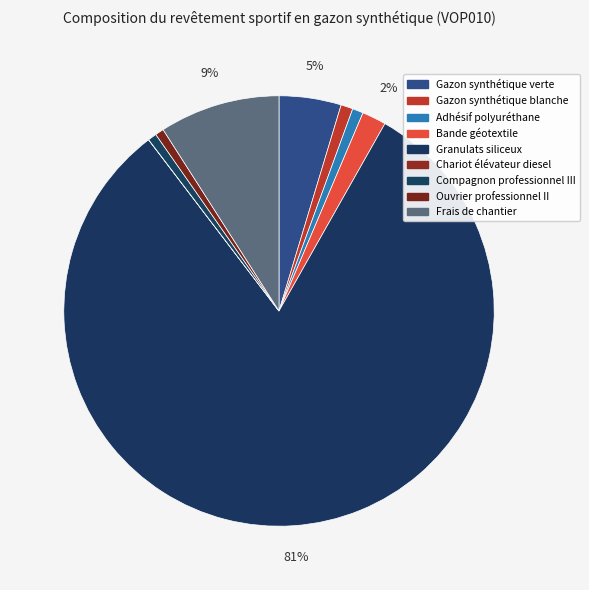

Is it true that Chariot élévateur diesel is 8% of the pie?

False